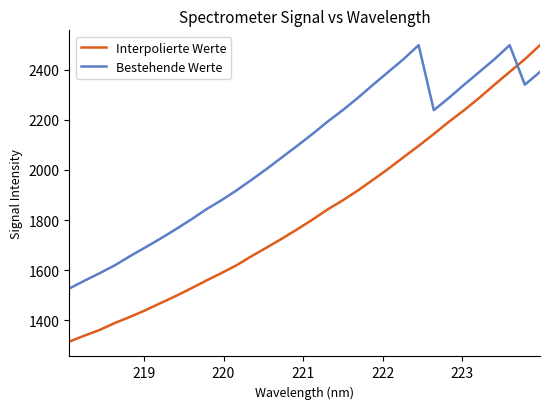

Rank the series by their average value, from highest to lowest.

Bestehende Werte, Interpolierte Werte